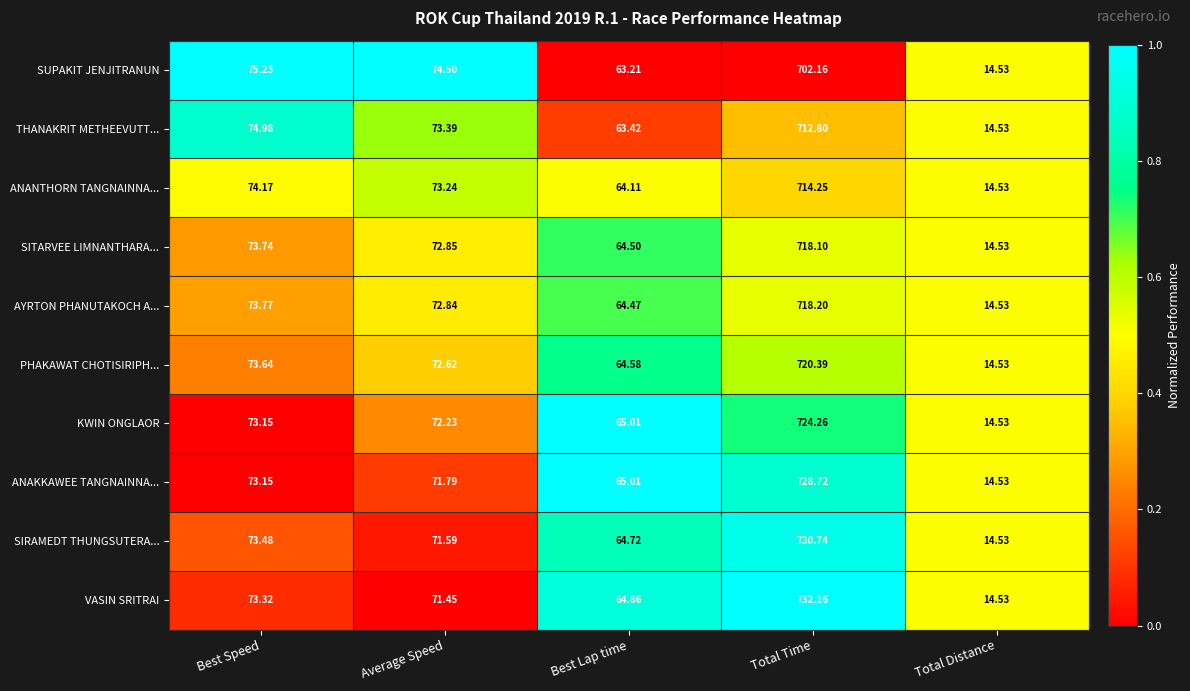

Count the number of data series in this chart.

10